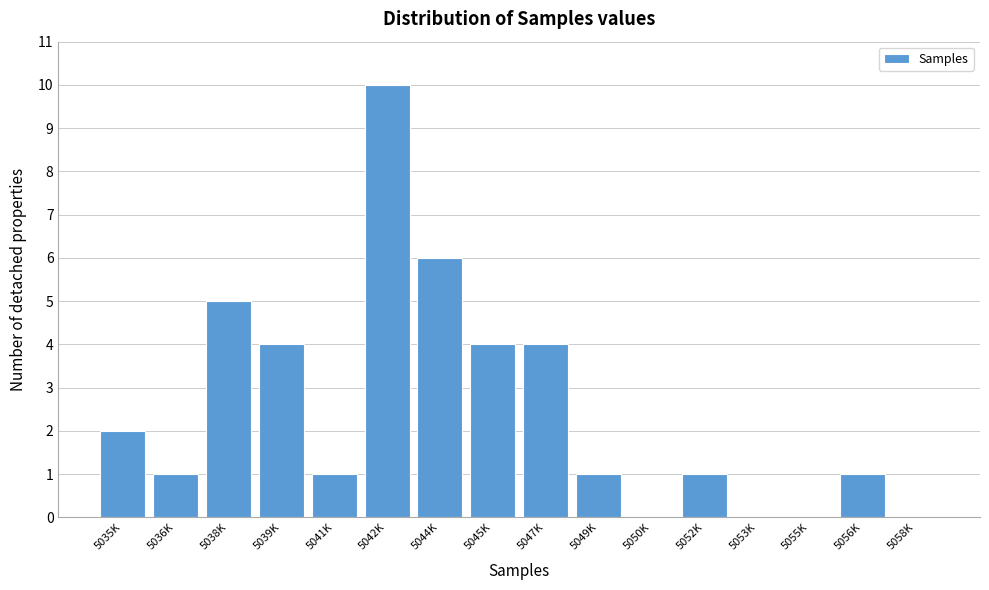

Reading left to right, transcribe all the data shown in this chart.

5035K=2	5036K=1	5038K=5	5039K=4	5041K=1	5042K=10	5044K=6	5045K=4	5047K=4	5049K=1	5050K=0	5052K=1	5053K=0	5055K=0	5056K=1	5058K=0